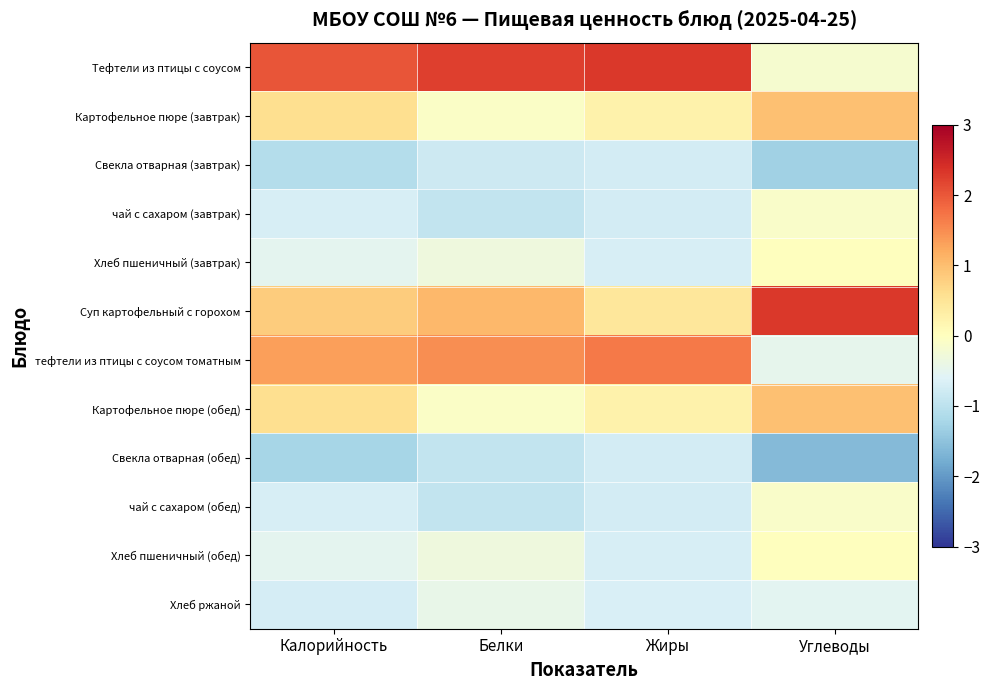

Reading left to right, what are all the values shown in this chart?

Тефтели из птицы с соусом: Калорийность=2.0	Белки=2.2	Жиры=2.3	Углеводы=-0.2
Картофельное пюре (завтрак): Калорийность=0.6	Белки=-0.1	Жиры=0.3	Углеводы=1.0
Свекла отварная (завтрак): Калорийность=-1.1	Белки=-0.8	Жиры=-0.7	Углеводы=-1.3
чай с сахаром (завтрак): Калорийность=-0.7	Белки=-0.9	Жиры=-0.7	Углеводы=-0.1
Хлеб пшеничный (завтрак): Калорийность=-0.5	Белки=-0.3	Жиры=-0.7	Углеводы=0.0
Суп картофельный с горохом: Калорийность=0.8	Белки=1.1	Жиры=0.4	Углеводы=2.3
тефтели из птицы с соусом томатным: Калорийность=1.3	Белки=1.5	Жиры=1.7	Углеводы=-0.5
Картофельное пюре (обед): Калорийность=0.6	Белки=-0.1	Жиры=0.3	Углеводы=1.0
Свекла отварная (обед): Калорийность=-1.2	Белки=-0.9	Жиры=-0.7	Углеводы=-1.6
чай с сахаром (обед): Калорийность=-0.7	Белки=-0.9	Жиры=-0.7	Углеводы=-0.1
Хлеб пшеничный (обед): Калорийность=-0.5	Белки=-0.3	Жиры=-0.7	Углеводы=0.0
Хлеб ржаной: Калорийность=-0.7	Белки=-0.4	Жиры=-0.7	Углеводы=-0.5